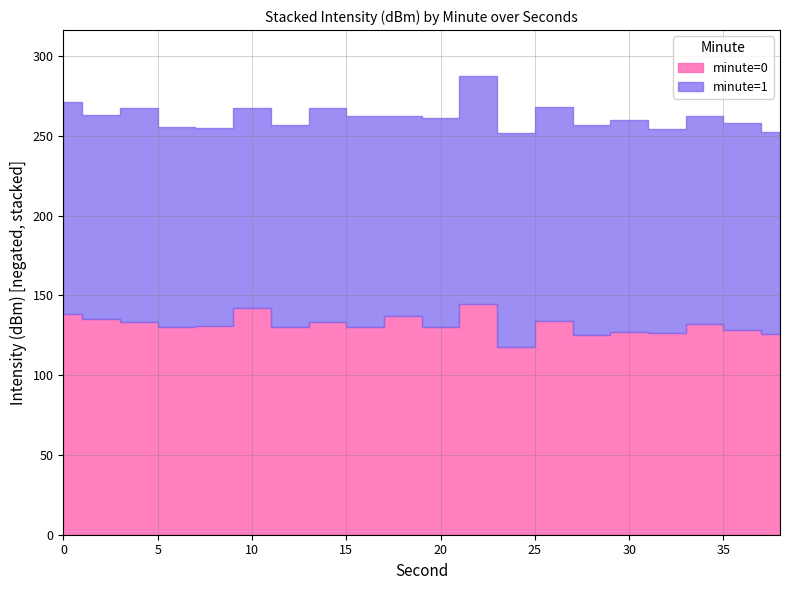

Reading left to right, list all the values displayed in this chart.

minute=0: 0=-138.1	2=-135.0	4=-133.5	6=-130.0	8=-130.8	10=-142.0	12=-129.9	14=-133.1	16=-130.3	18=-137.3	20=-130.4	22=-144.8	24=-117.4	26=-134.1	28=-125.0	30=-127.2	32=-126.4	34=-131.8	36=-128.1	38=-125.5
minute=1: 0=-133.4	2=-128.0	4=-133.6	6=-125.4	8=-124.0	10=-125.2	12=-126.8	14=-134.3	16=-131.9	18=-125.2	20=-130.9	22=-142.7	24=-134.1	26=-133.7	28=-131.7	30=-132.8	32=-127.7	34=-130.6	36=-129.9	38=-126.7